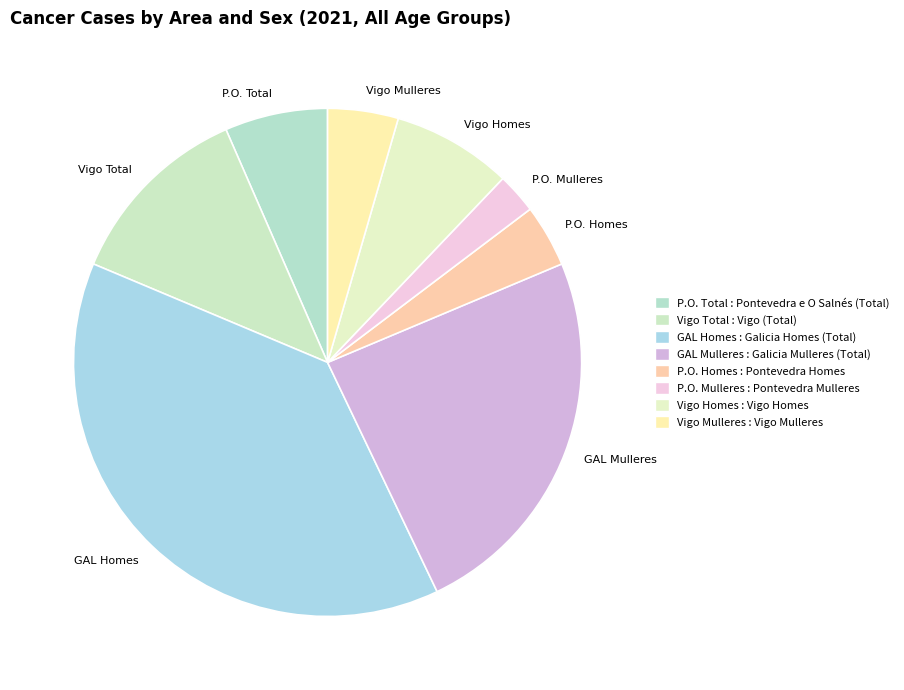

Which has a higher value, Vigo Homes or Vigo Mulleres?

Vigo Homes